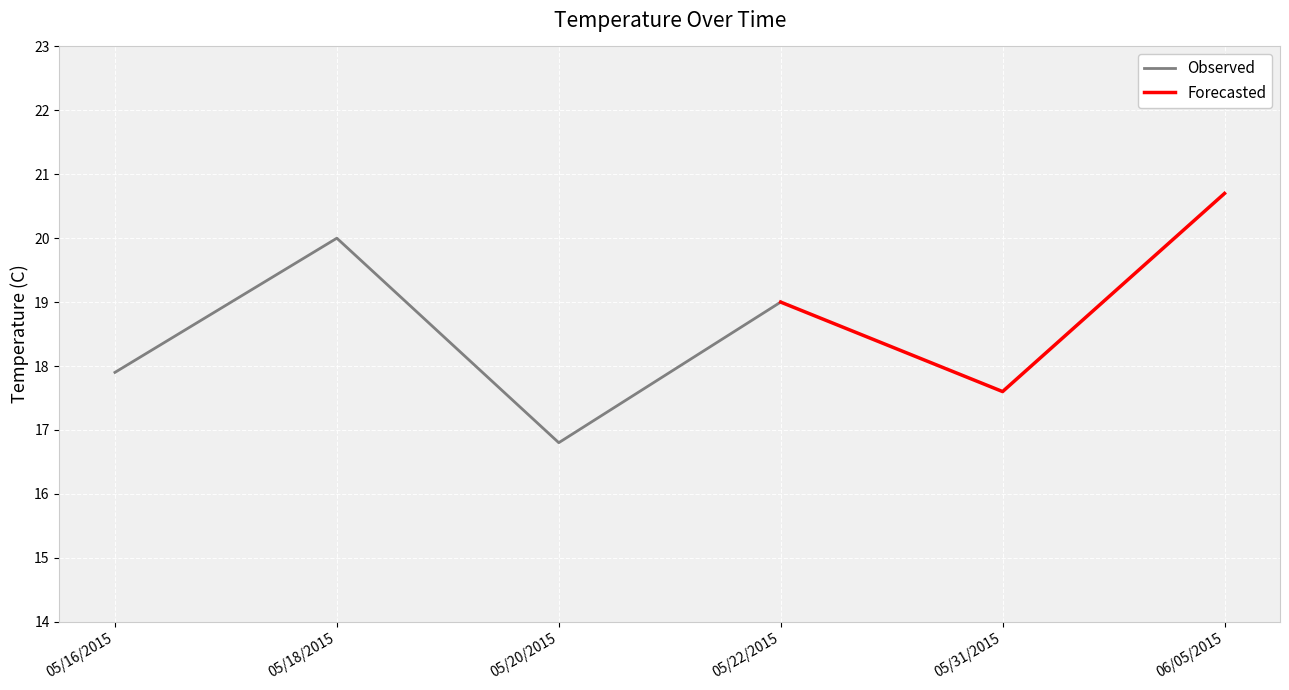

What position from the right is 05/16/2015?

6